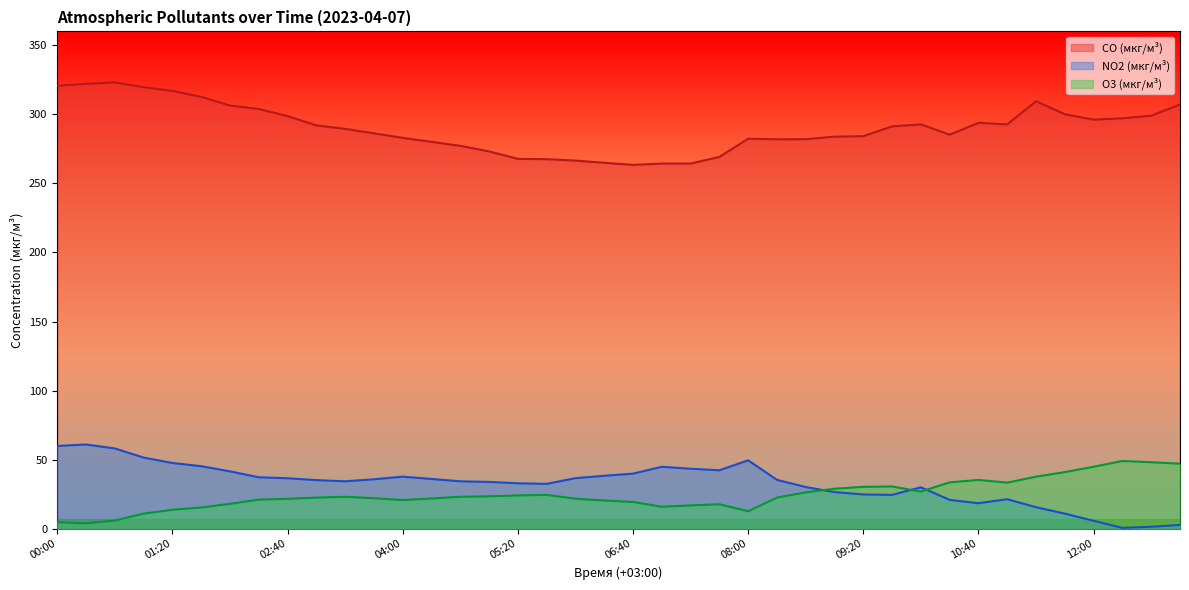

At which label does O3 (мкг/м³) first exceed 22?

03:00